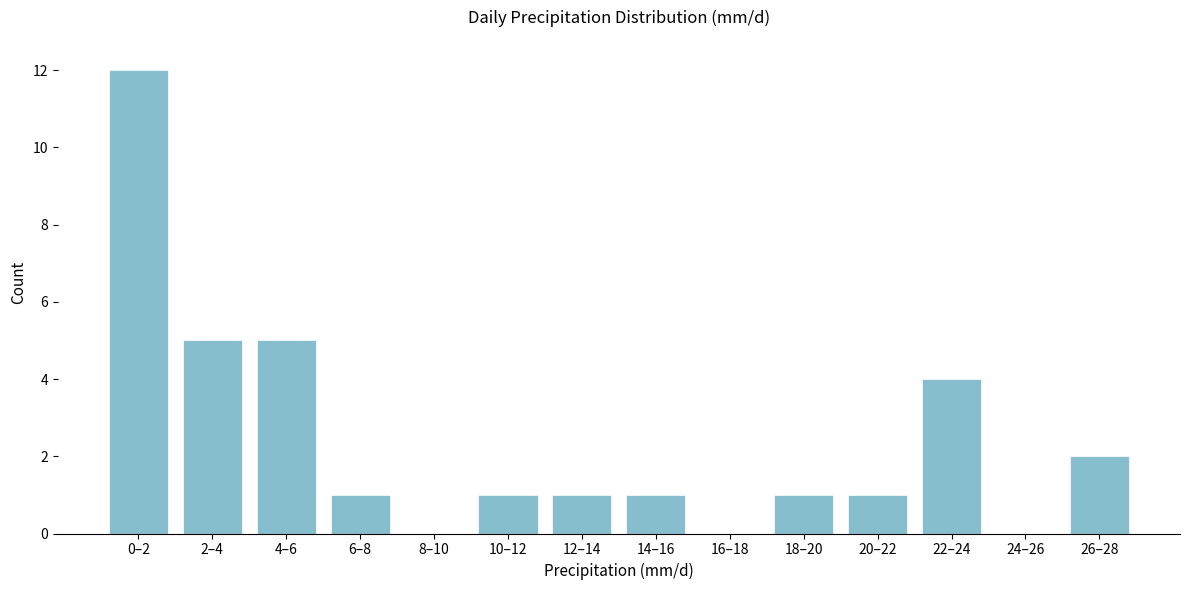

Reading right to left, extract all data points from this chart.

26–28=2	24–26=0	22–24=4	20–22=1	18–20=1	16–18=0	14–16=1	12–14=1	10–12=1	8–10=0	6–8=1	4–6=5	2–4=5	0–2=12